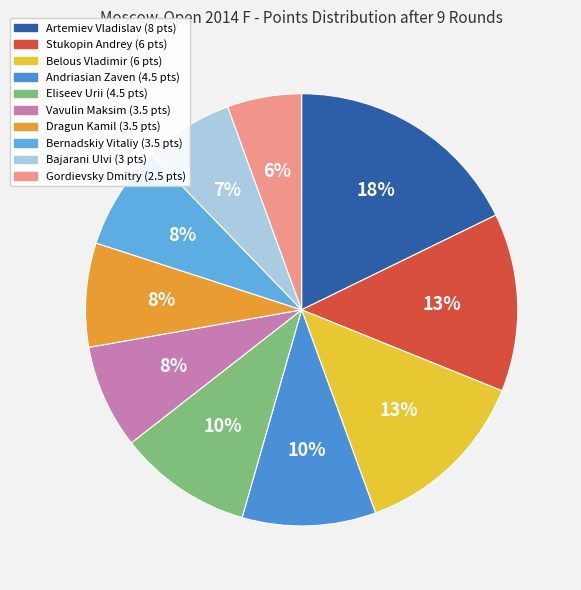

To the nearest percent, what is the average slice percentage?

10%